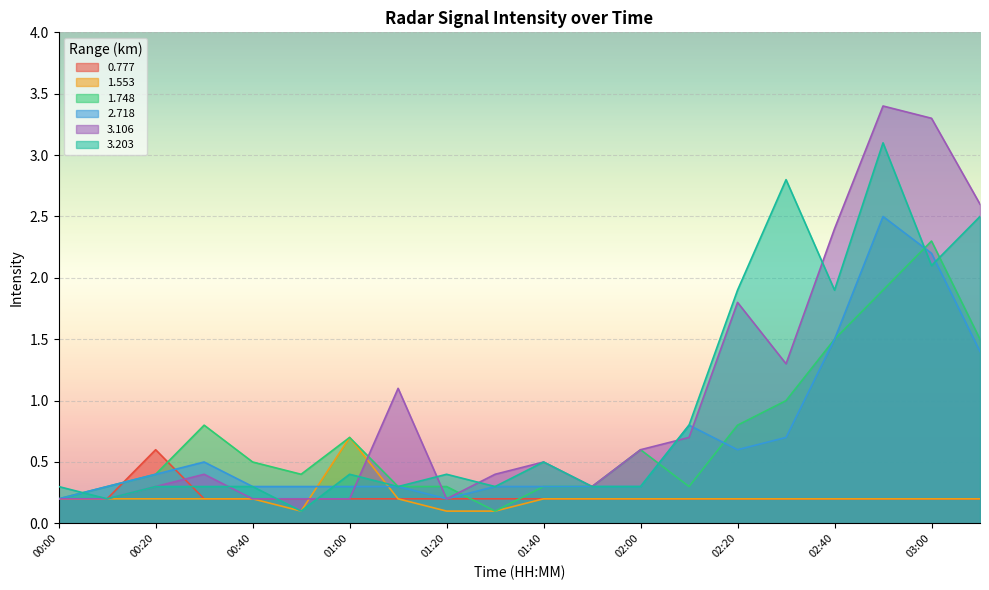

What position from the left is 00:00?

1